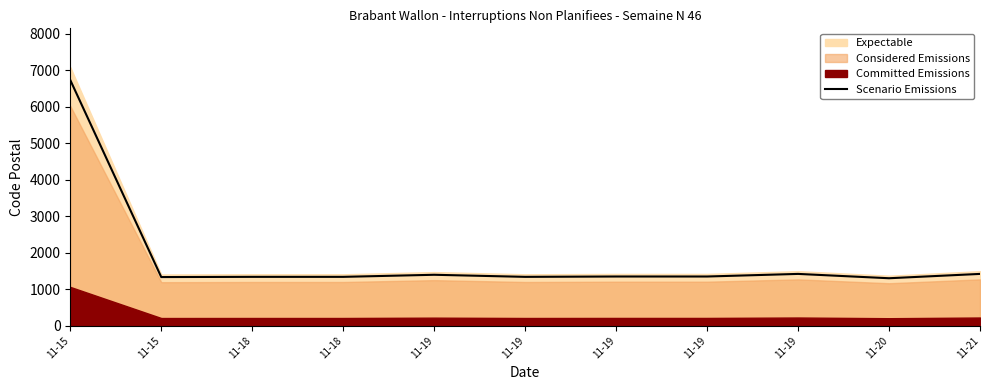

What is the smallest value displayed?

1301.5